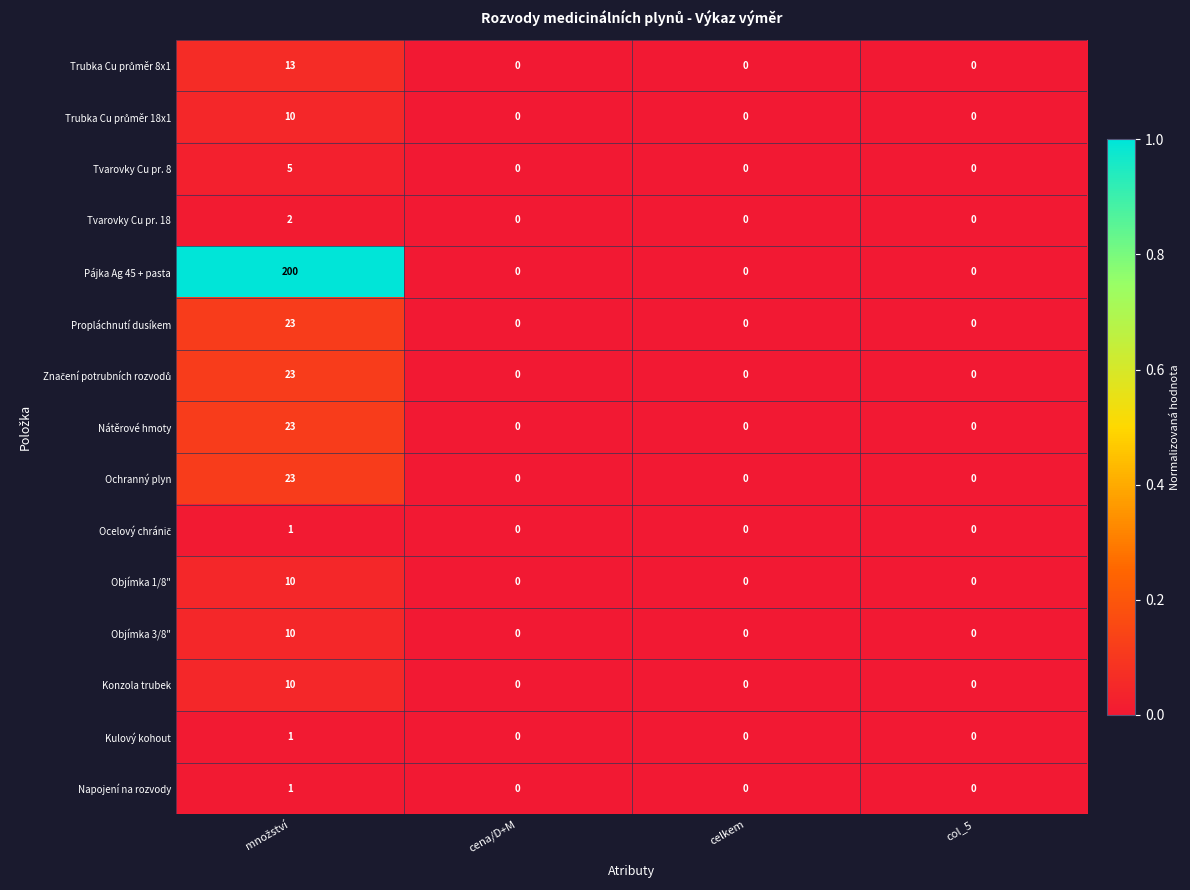

How many Pájka Ag 45 + pasta values are between 0 and 200?

4